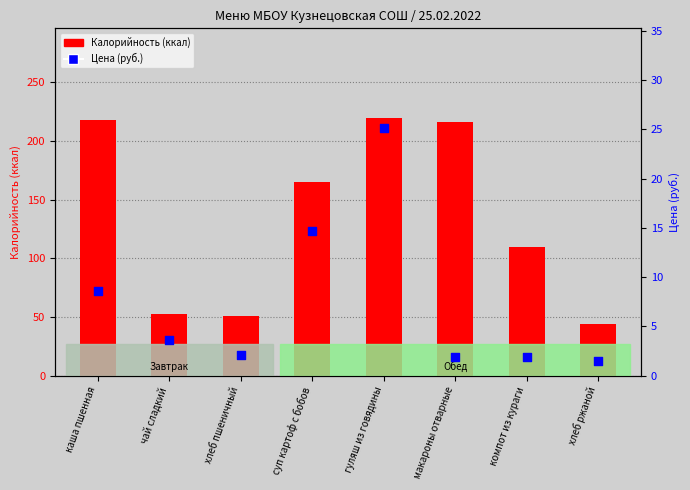

What is the total value across all series at каша пшенная?

226.6